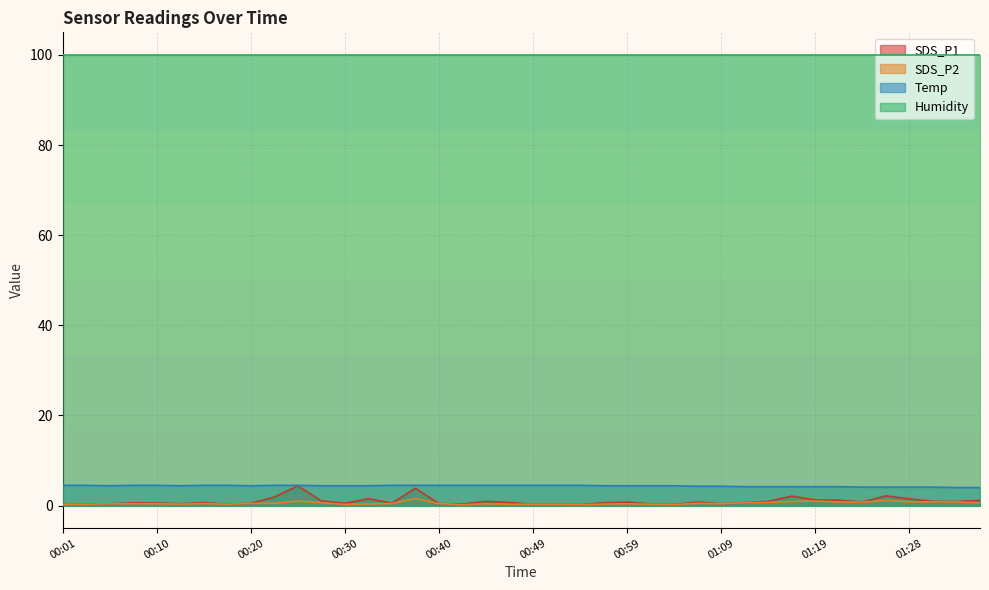

What is the sum of the SDS_P1 values at 01:26 and 00:01?

2.4